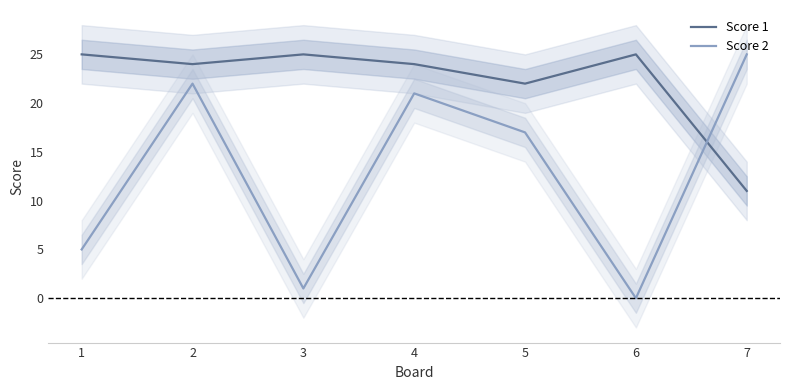

Between which two adjacent categories do Score 2 and Score 1 first intersect?

6 and 7